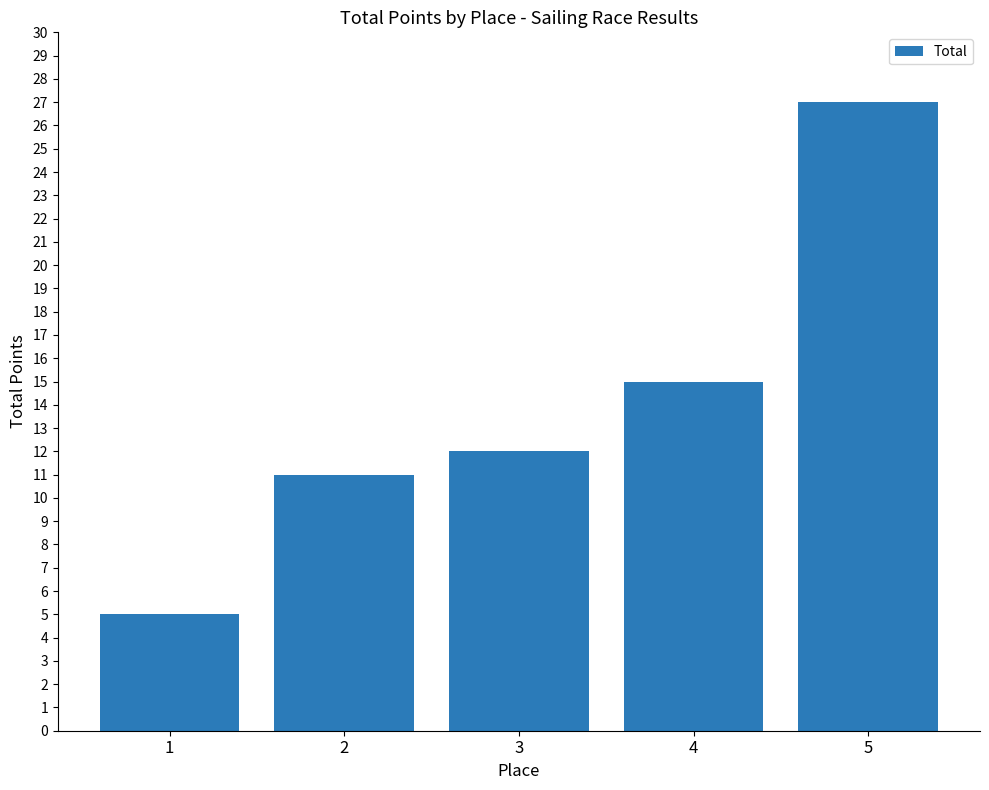

What is the minimum value shown in the chart?

5